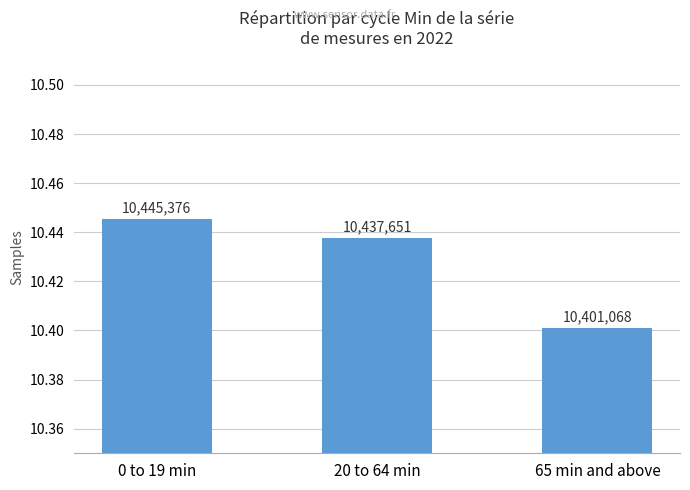

Does the chart contain any negative values?

No